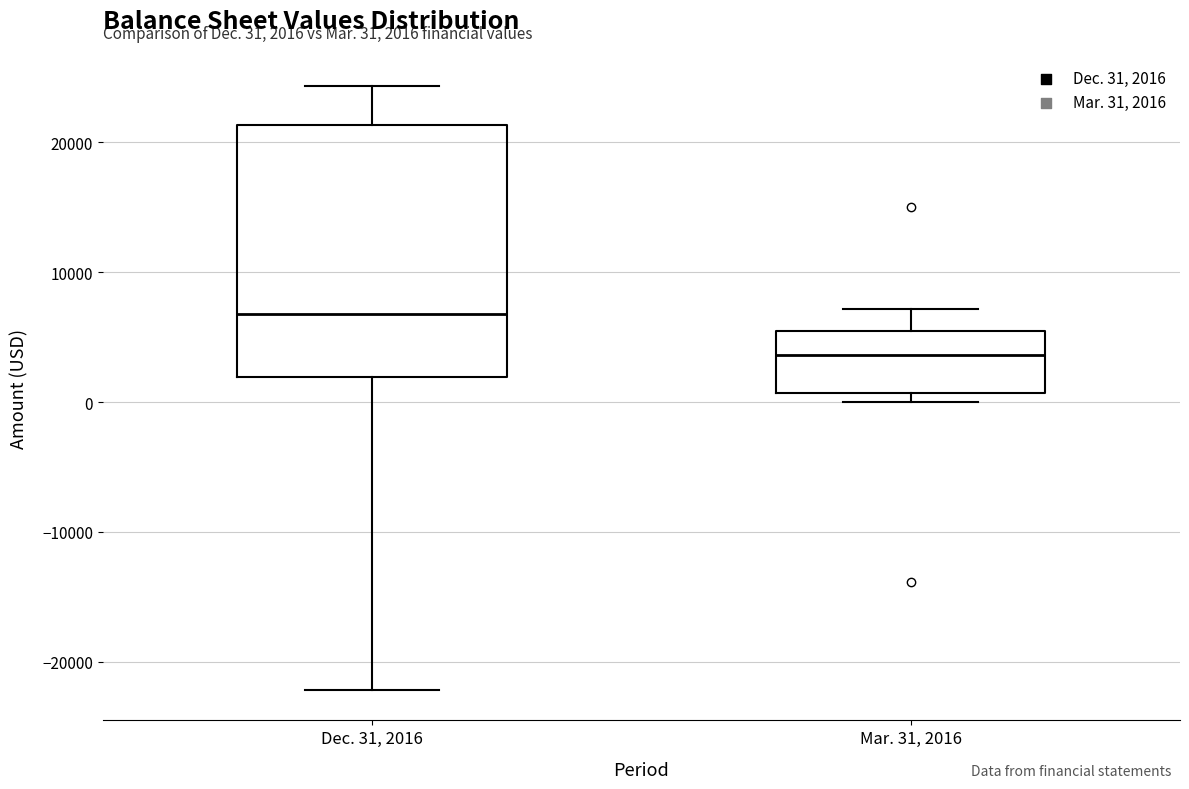

Which box's median line is the lowest?

Mar. 31, 2016